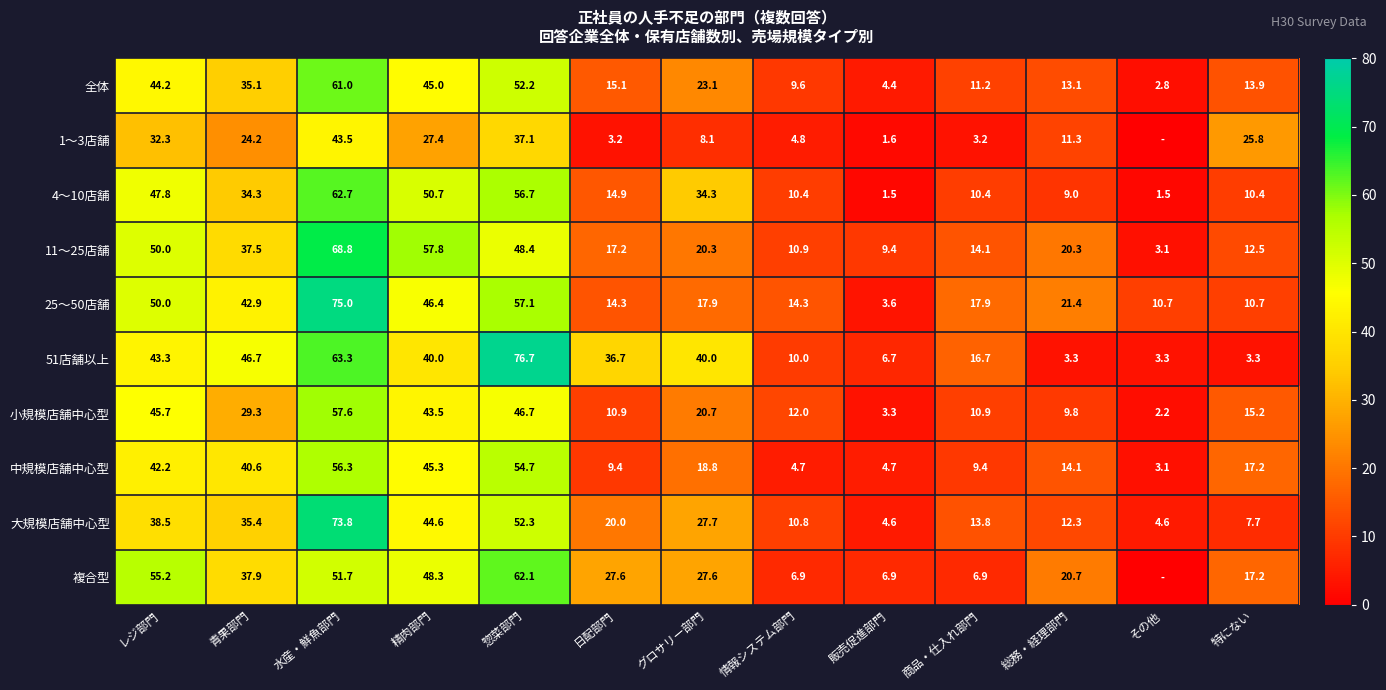

At 情報システム部門, list the series in order from smallest to largest.

中規模店舗中心型, 1〜3店舗, 複合型, 全体, 51店舗以上, 4〜10店舗, 大規模店舗中心型, 11〜25店舗, 小規模店舗中心型, 25〜50店舗